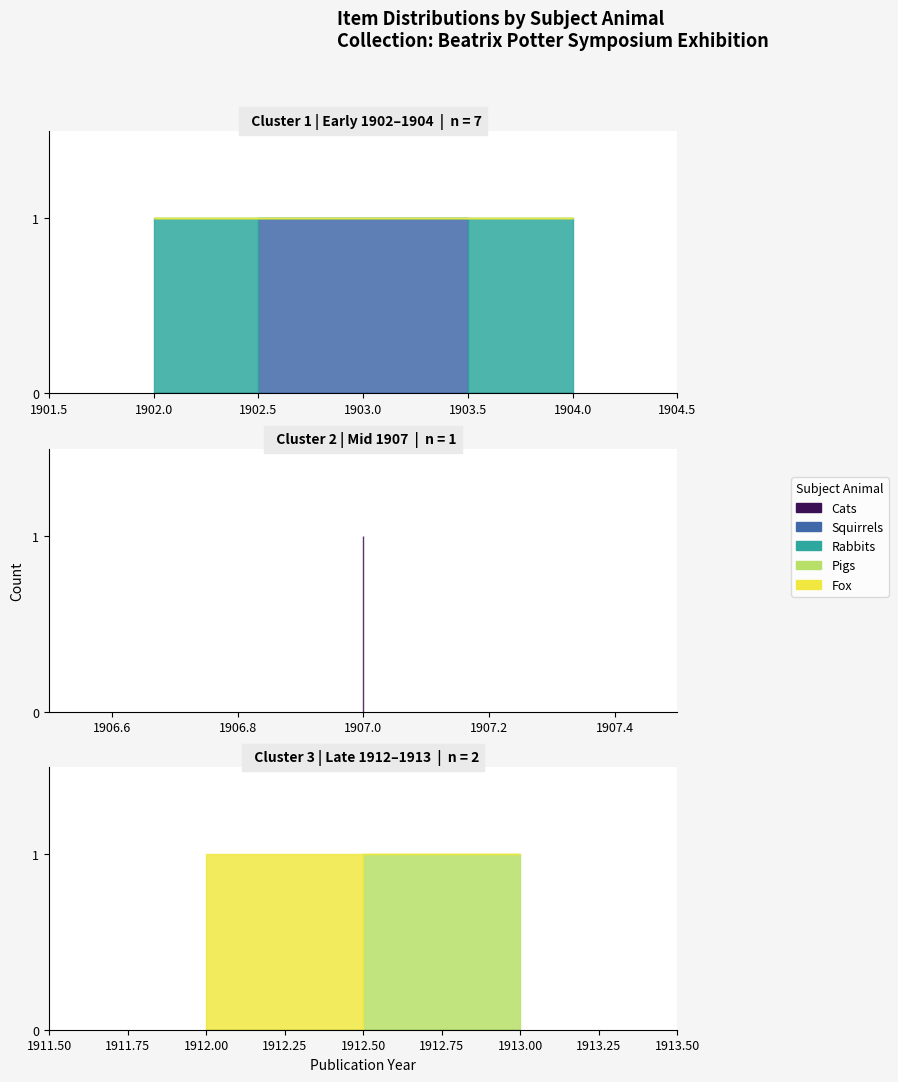

Does the chart have visible grid lines?

No